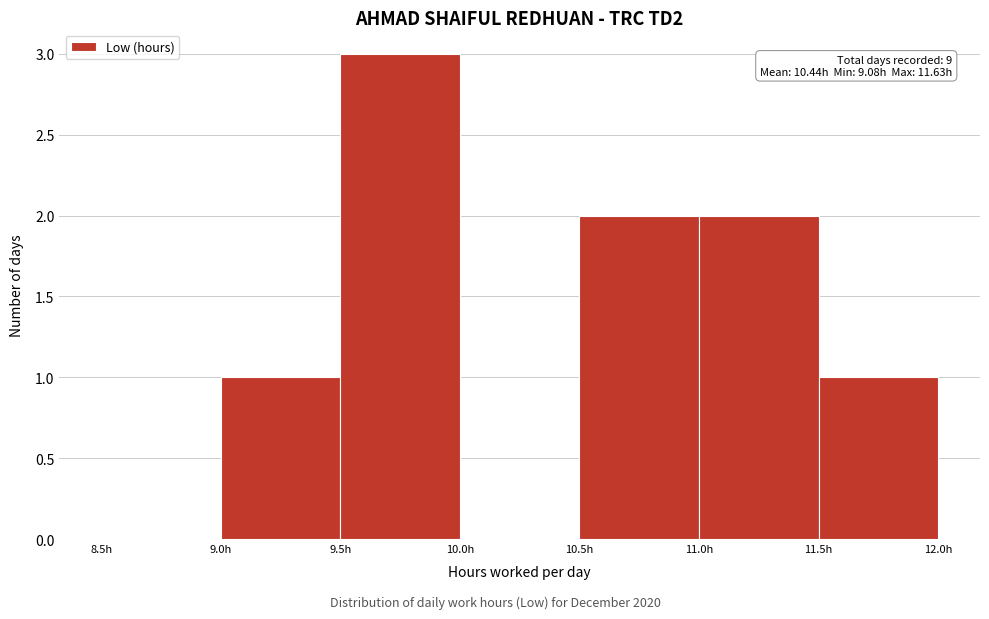

Over which range of the x-axis is the bar tallest?

9.5 to 10.0